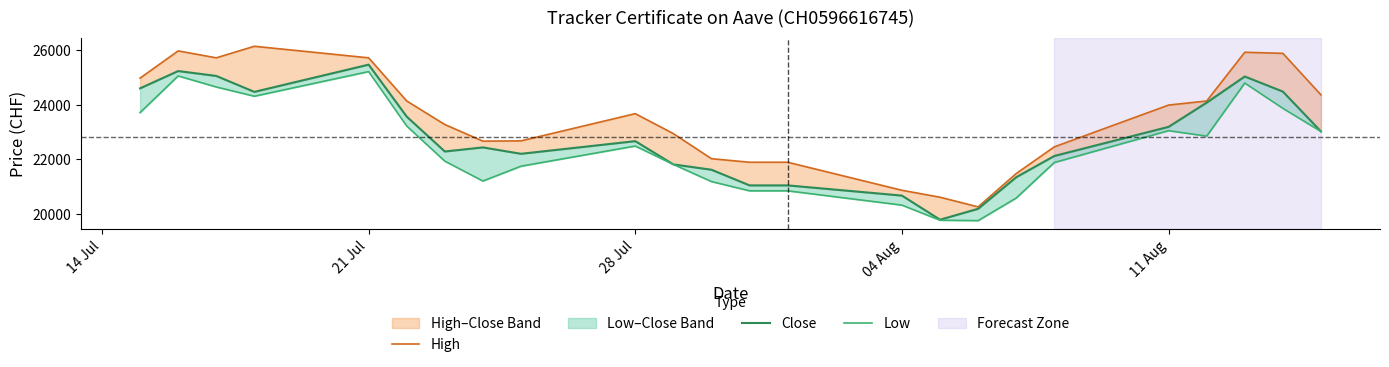

What is the difference between the second highest and second lowest values in the Close series?

5060